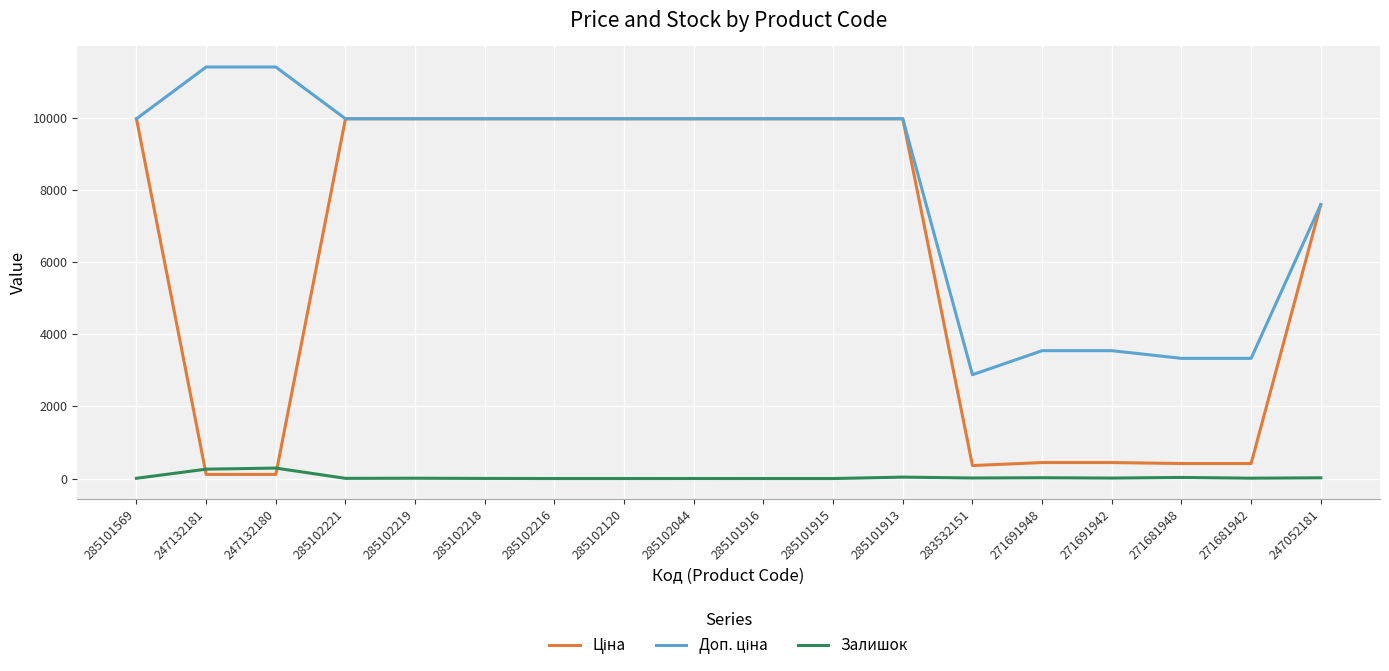

True or false: Залишок has a value of 39.0 at 285101913.

True